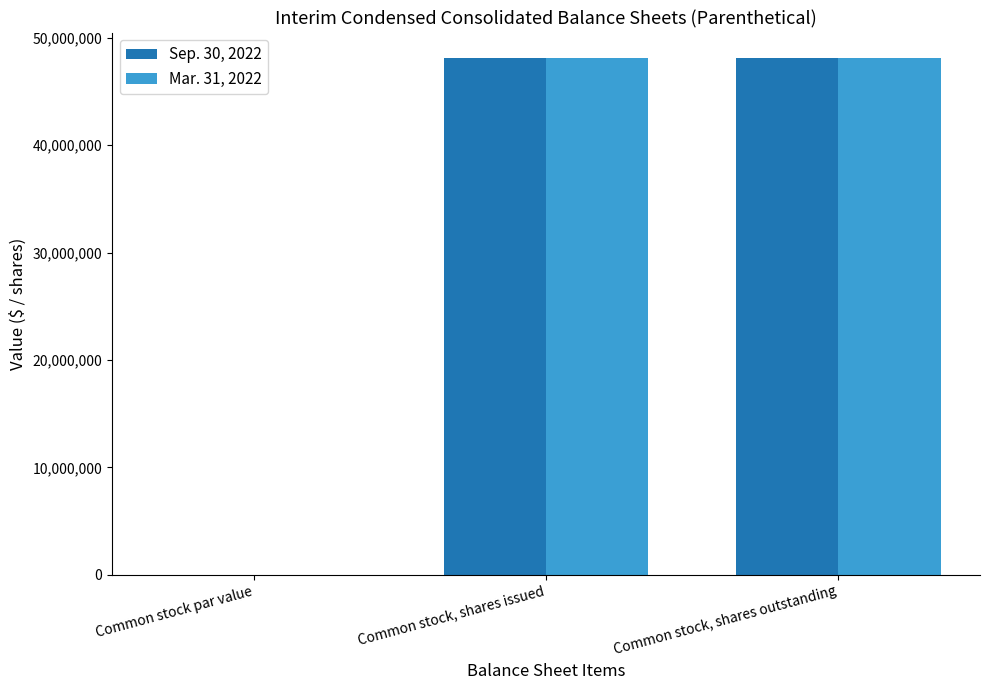

What is the total value across all series at Common stock, shares outstanding?

96157274